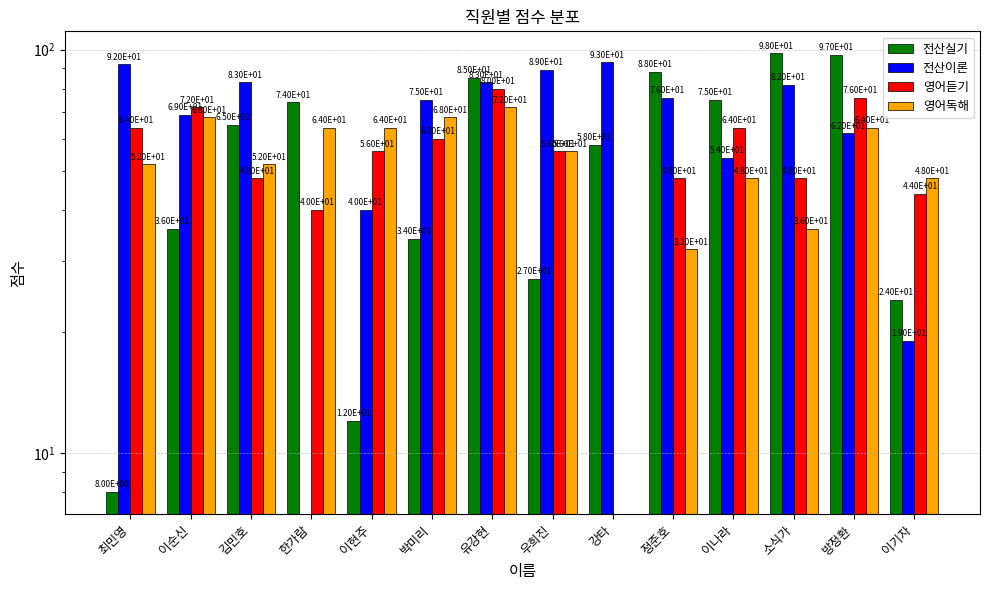

At which category is the sum across all series the highest?

유강현